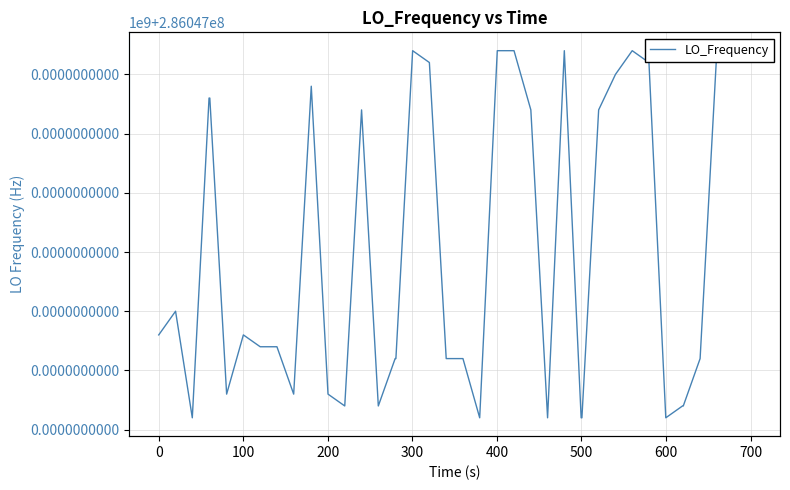

True or false: norm and LO_Frequency cross at least once.

False